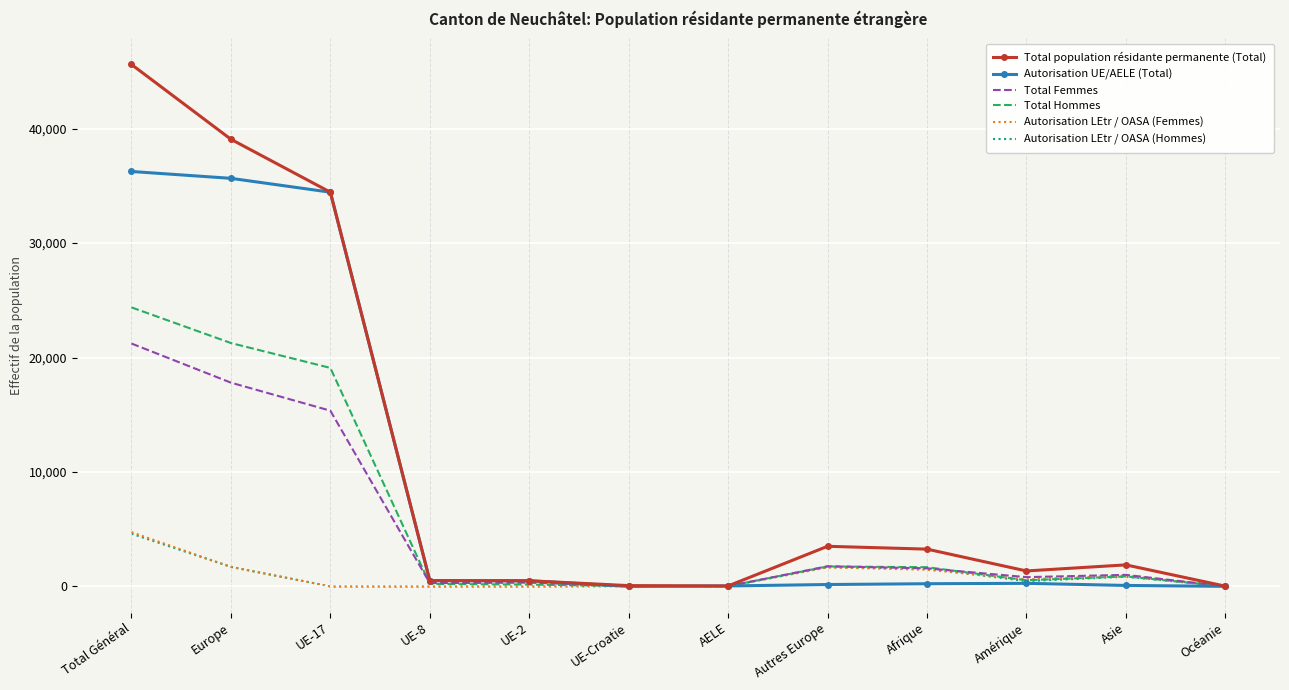

How many categories are shown in the chart?

12